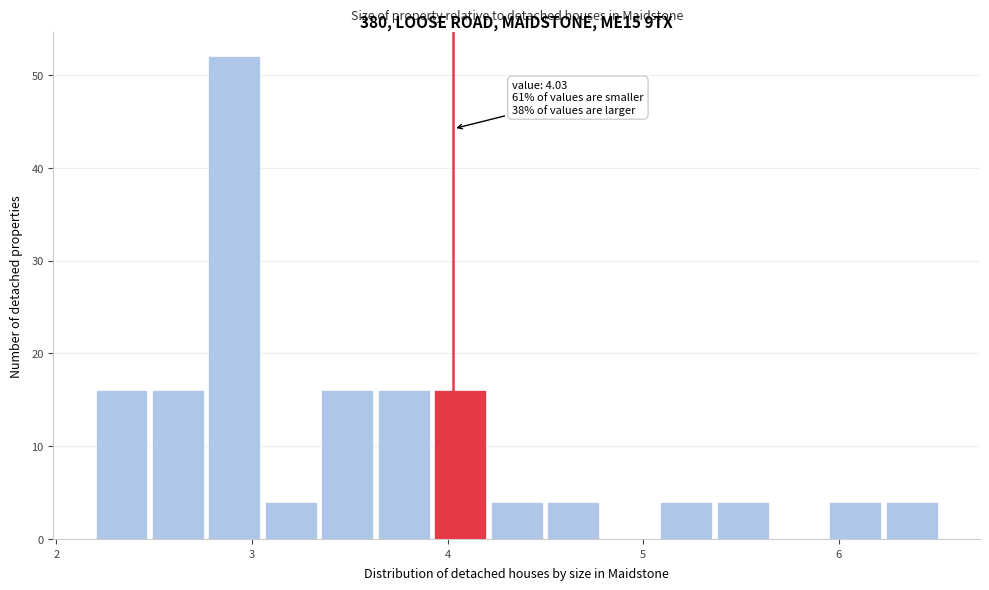

Around what value on the x-axis is the tallest bar? Give the approximate position of its centre, as read against the axis.

2.9